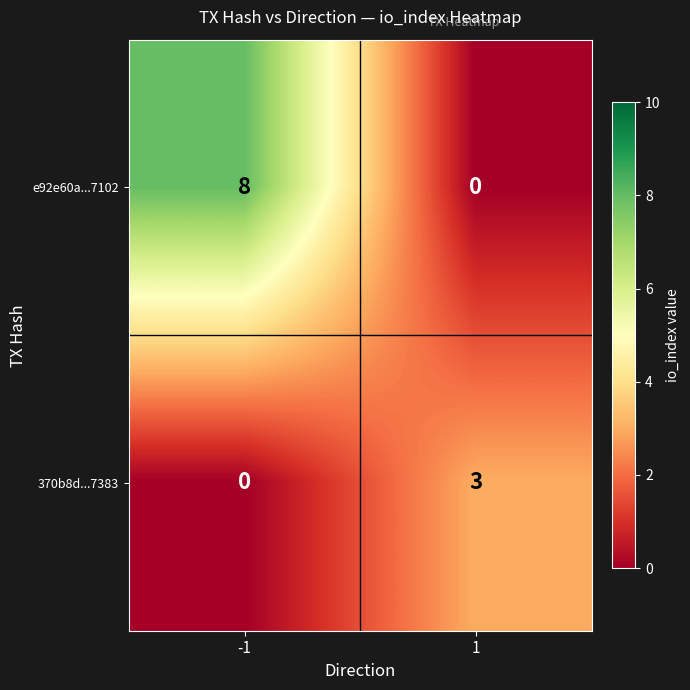

Which series has the largest range (max minus min)?

e92e60a...7102